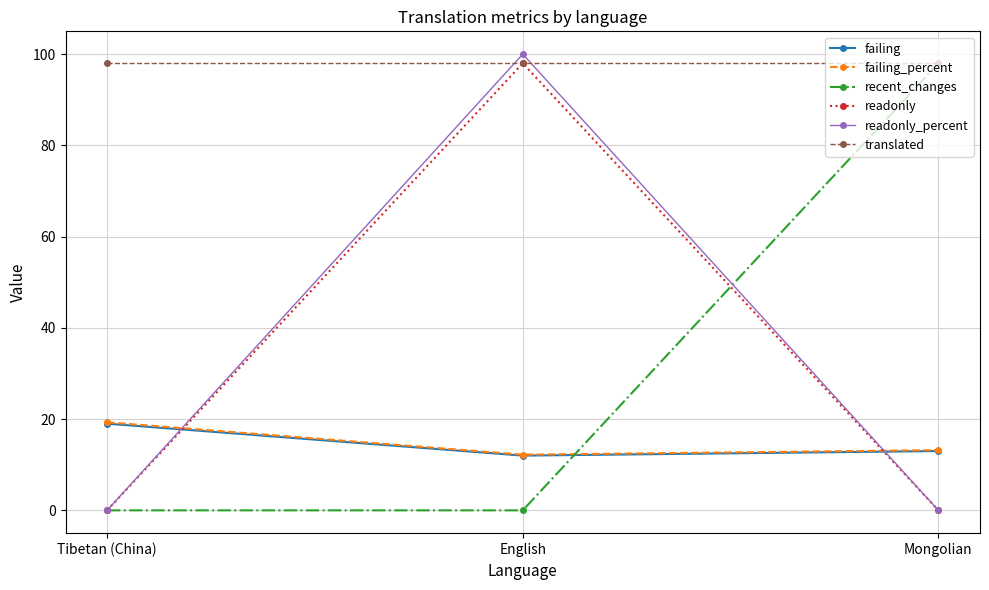

What is the highest value of the failing series?

19.0